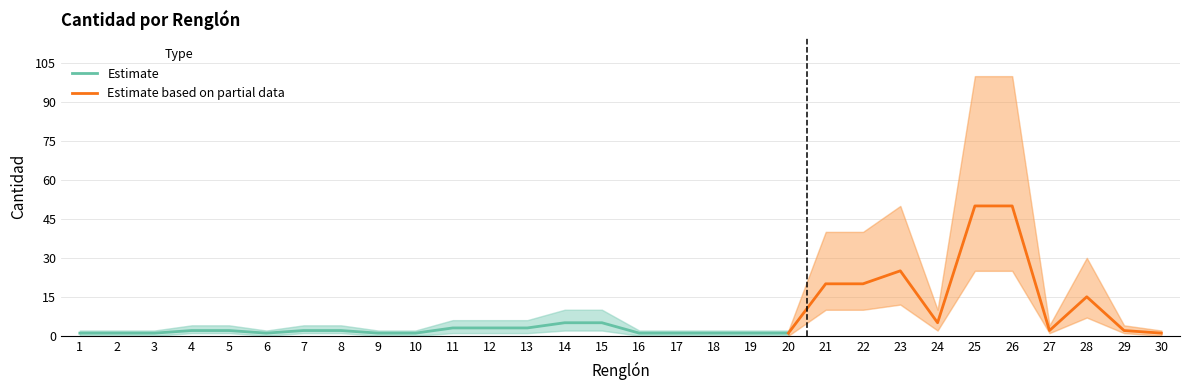

The Estimate series shows 3 at 13. True or false?

True